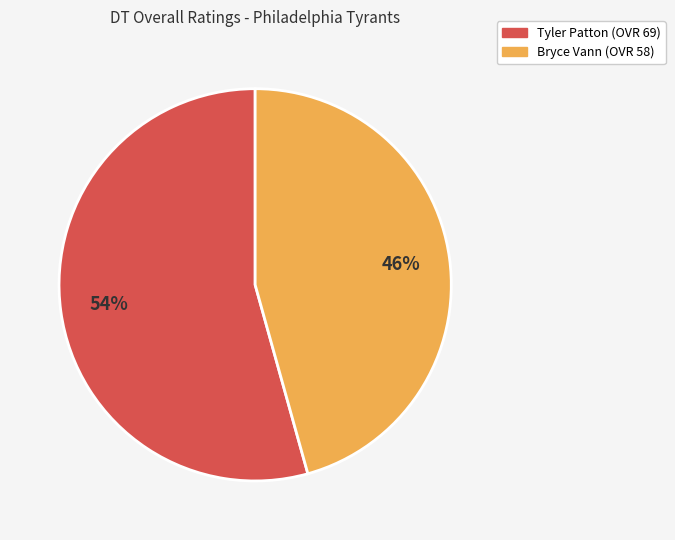

Between Bryce Vann (OVR 58) and Tyler Patton (OVR 69), which is larger?

Tyler Patton (OVR 69)